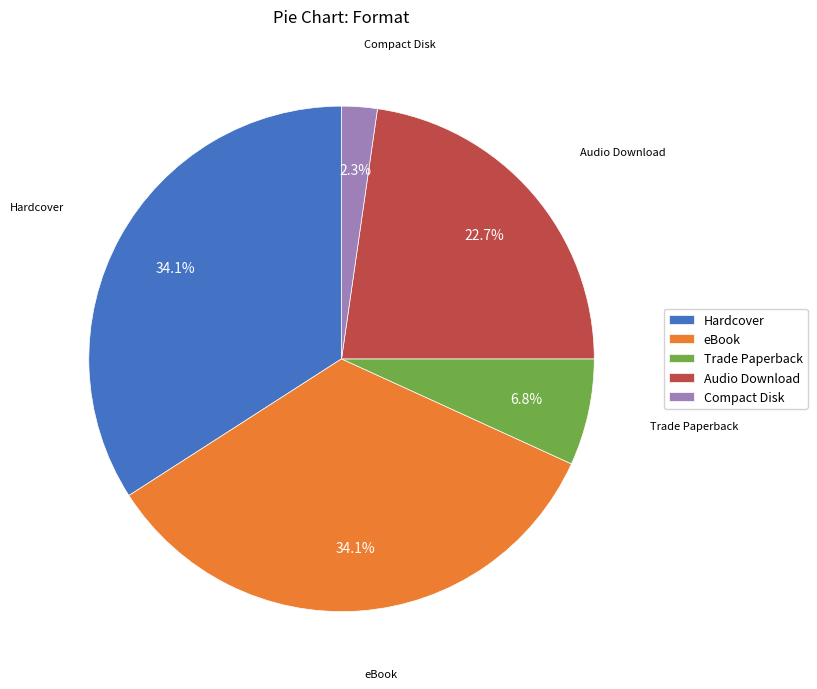

Does Trade Paperback represent more than half of the total?

No